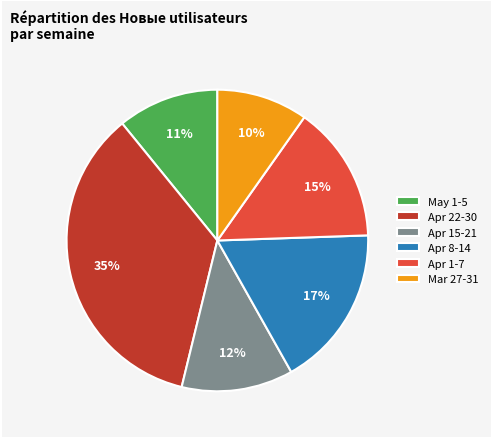

Is it true that Apr 1-7 is 15% of the pie?

True